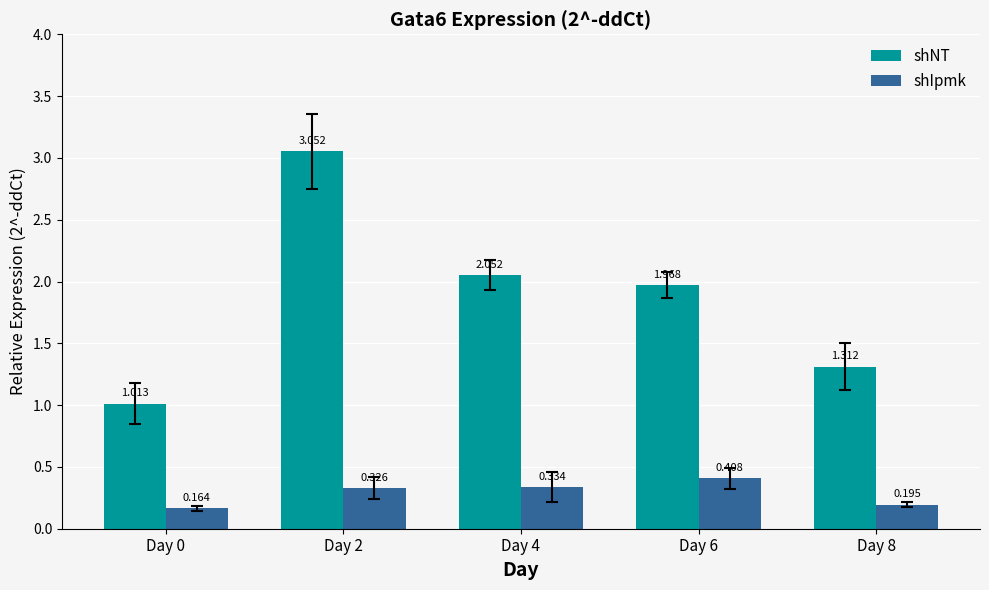

True or false: shNT has a value of 0.8 at Day 4.

False